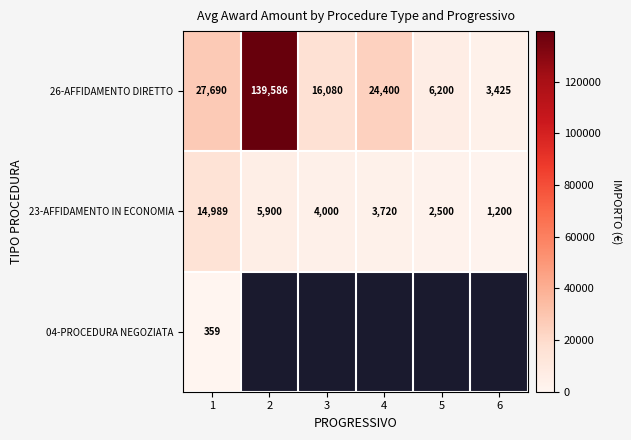

True or false: 23-AFFIDAMENTO IN ECONOMIA has a value of 333.0 at 6.

False